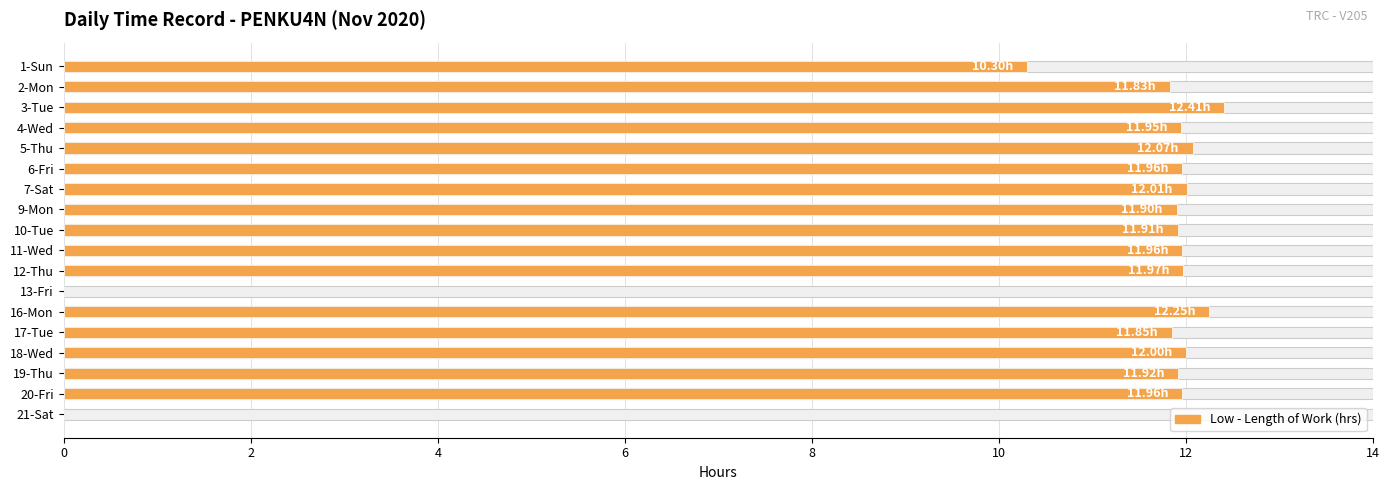

What is the sum of all values?

190.2